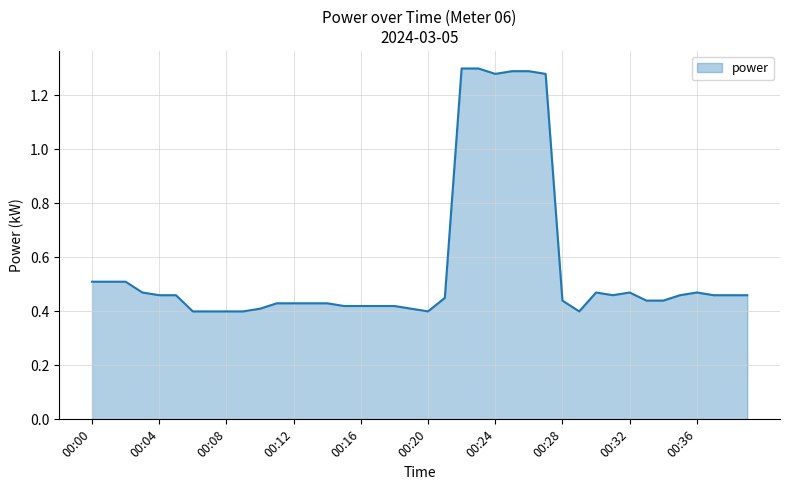

The chart shows a value of 0.1 at 00:20. True or false?

False